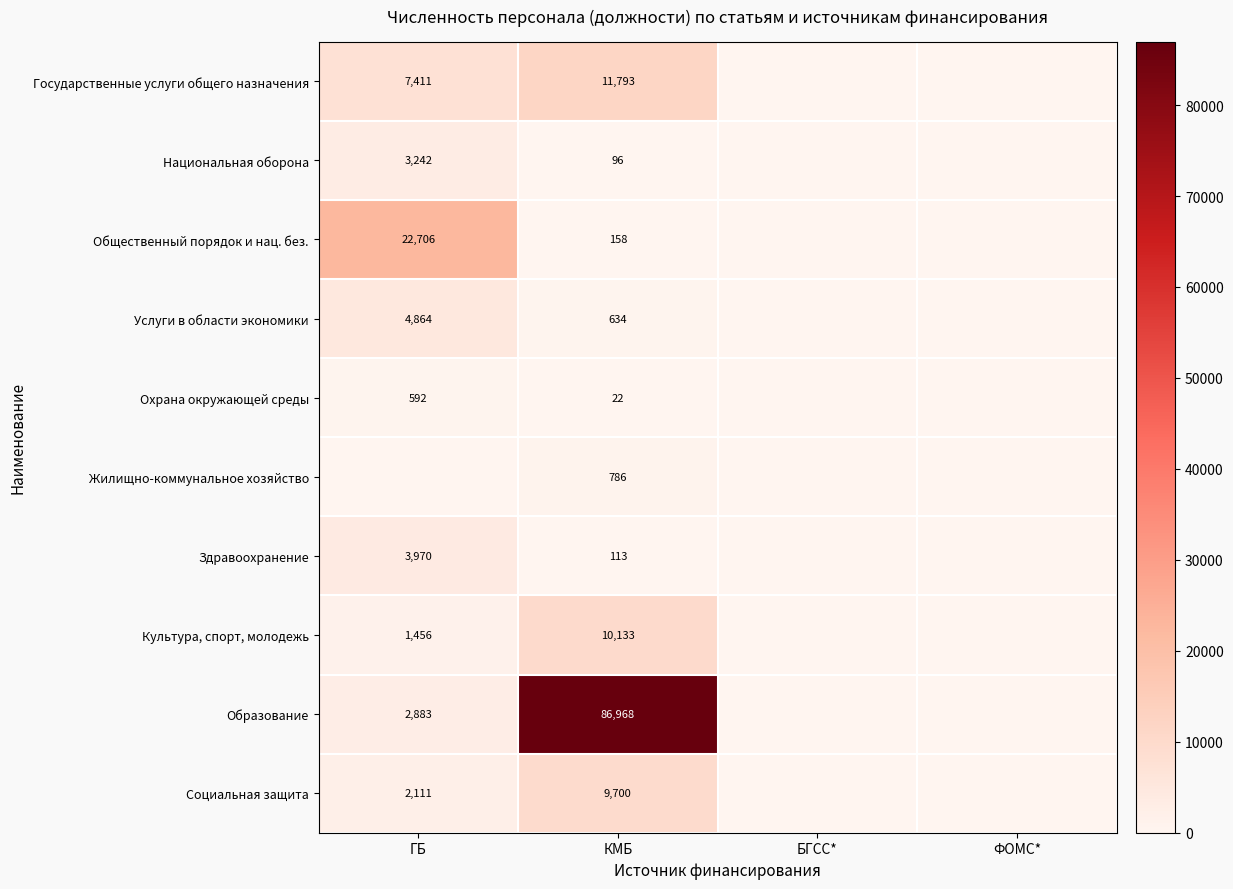

True or false: Культура, спорт, молодежь has a value of 10133 at КМБ.

True